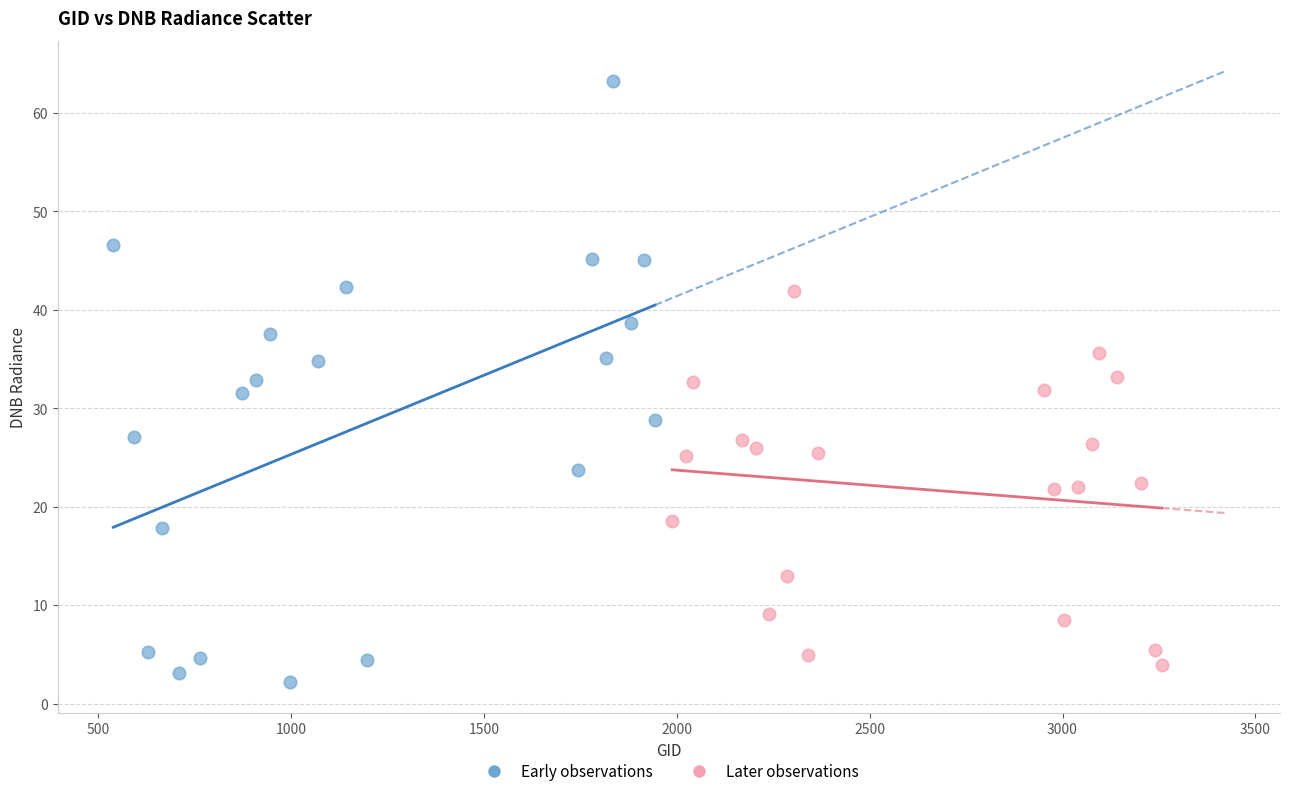

Which series contains the lowest Y value?

Early observations